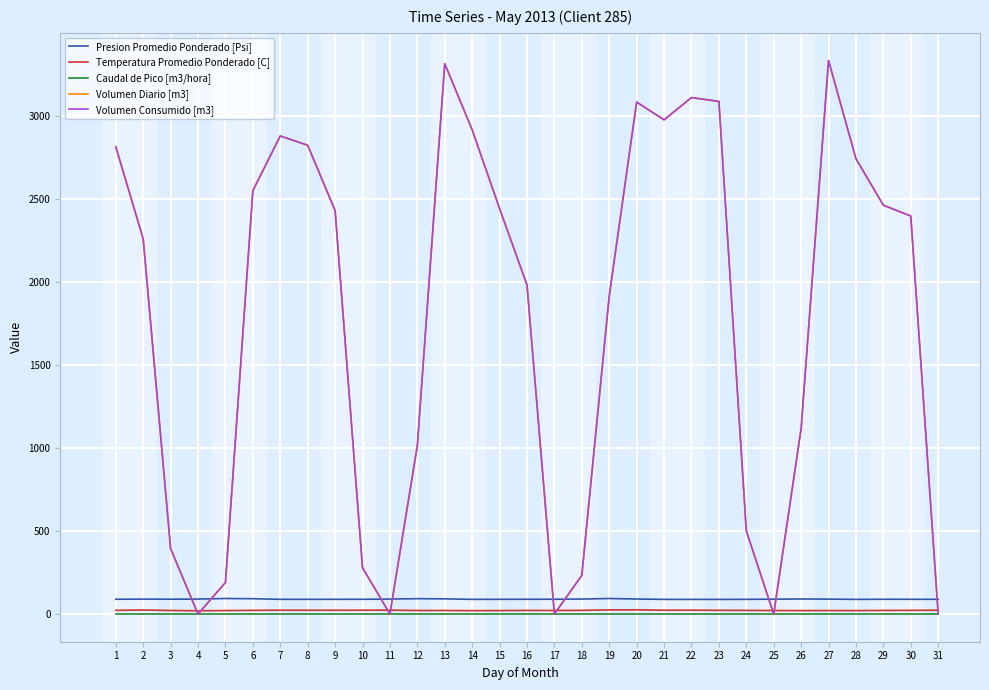

Is this an area chart (filled region under the line)?

No